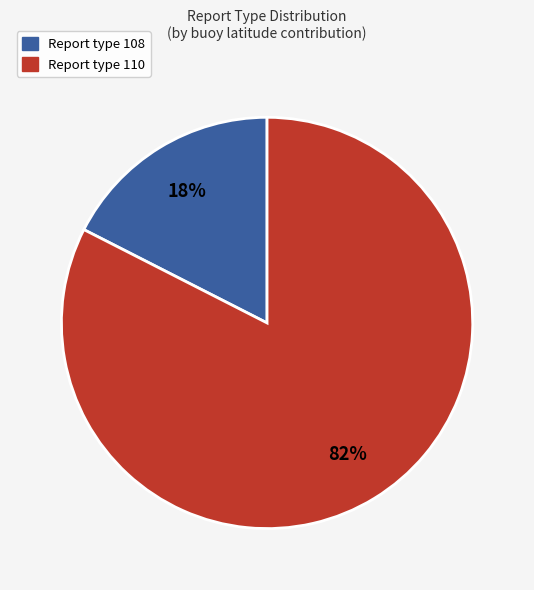

How many slices are in this pie chart?

2